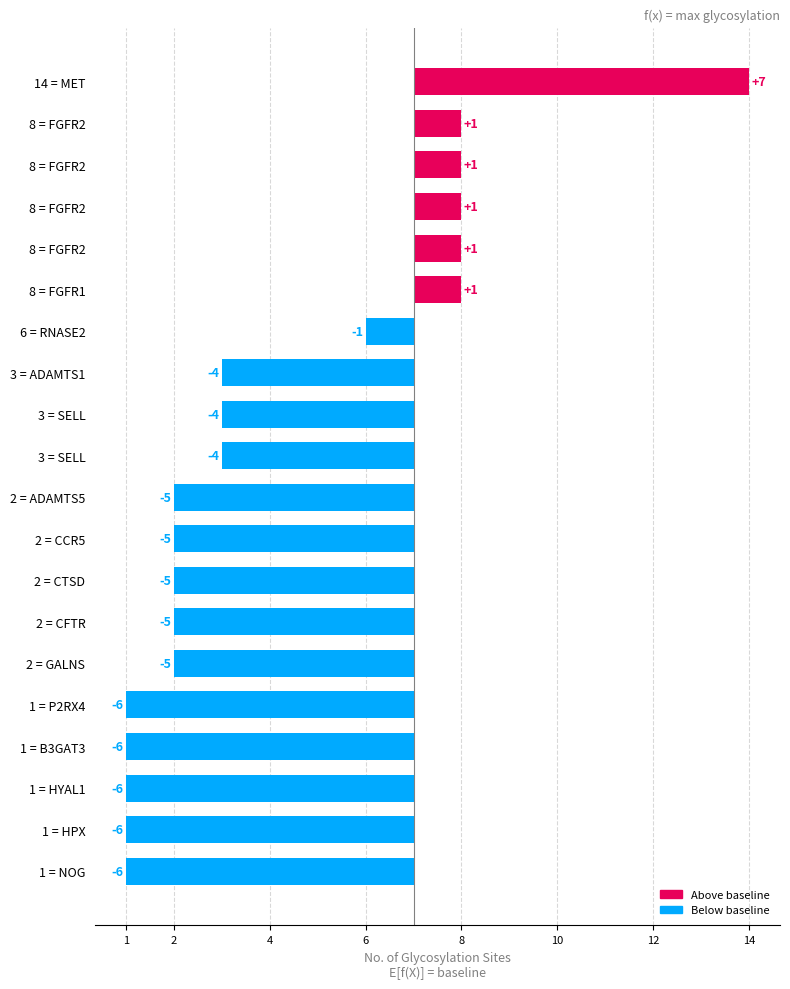

What is the average value?

-3